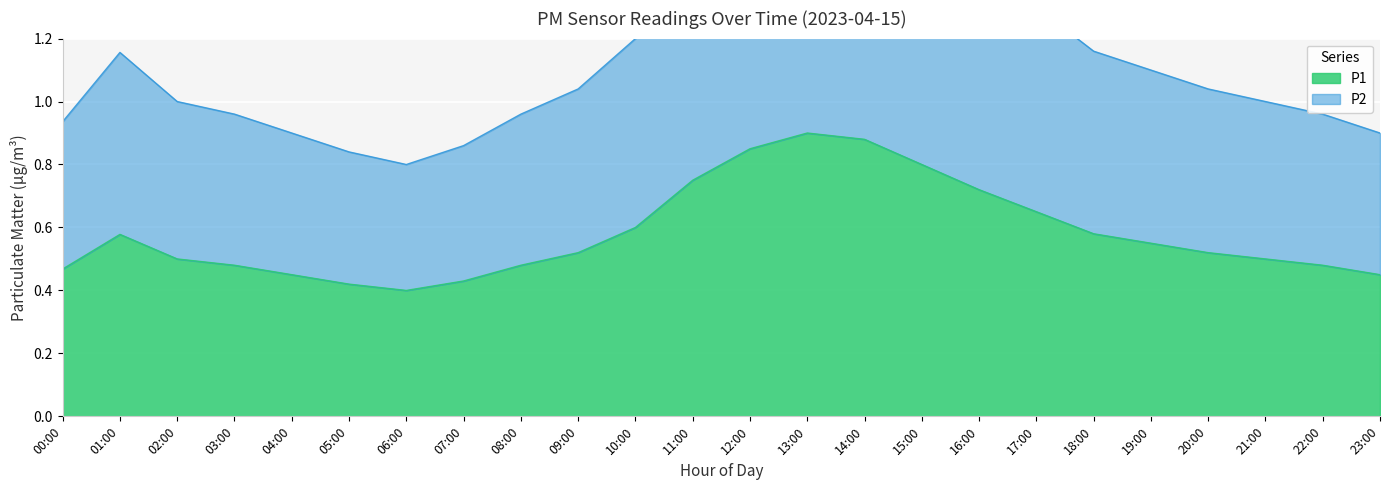

What is the average value of the P2 series?

1.2